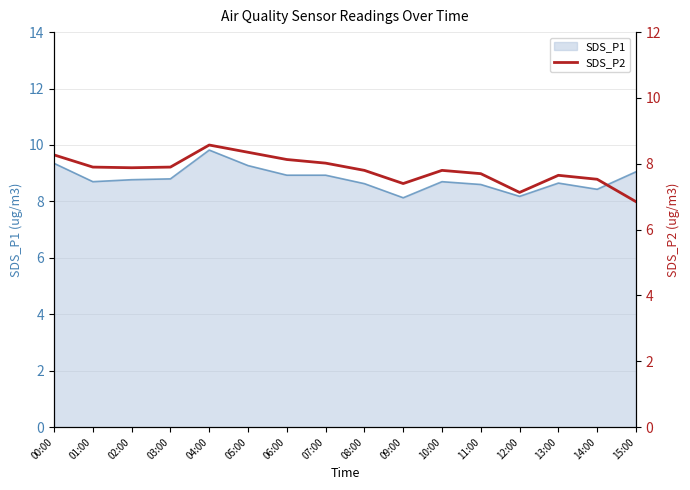

True or false: the data shows 8.3 at 05:00.

True